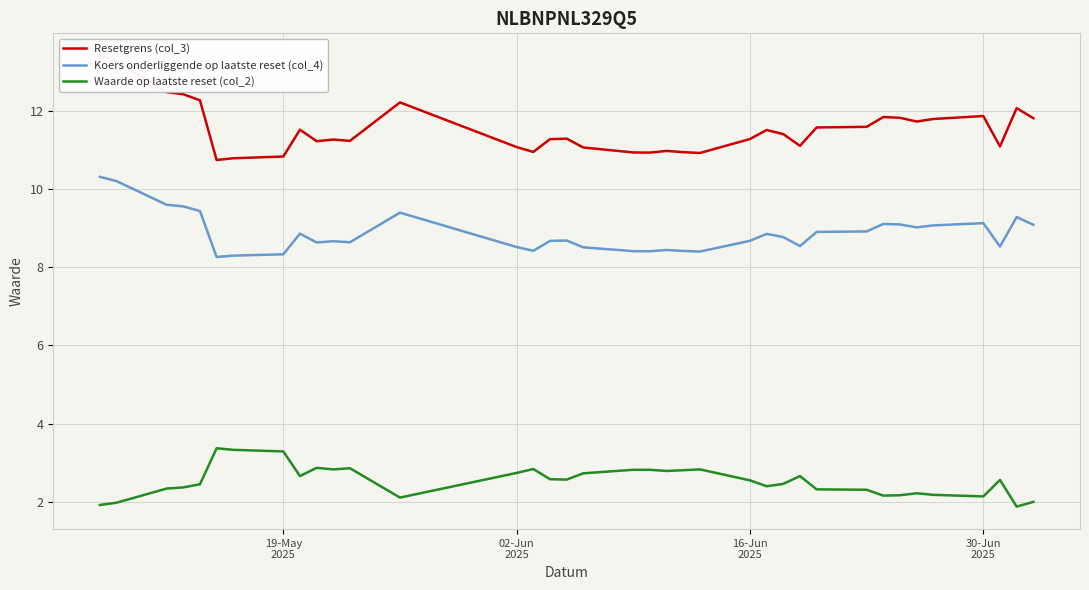

What is the highest value of the Waarde op laatste reset (col_2) series?

3.4